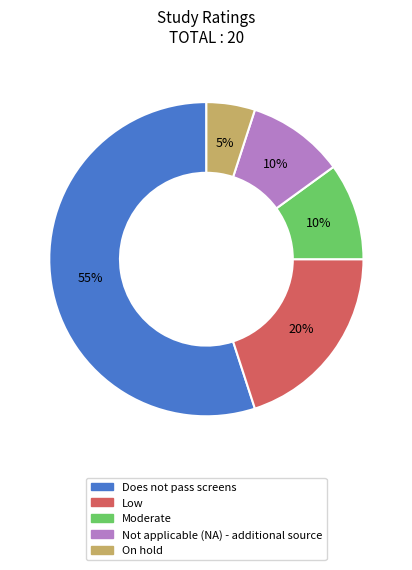

What percentage is the Does not pass screens slice, to the nearest percent?

55%